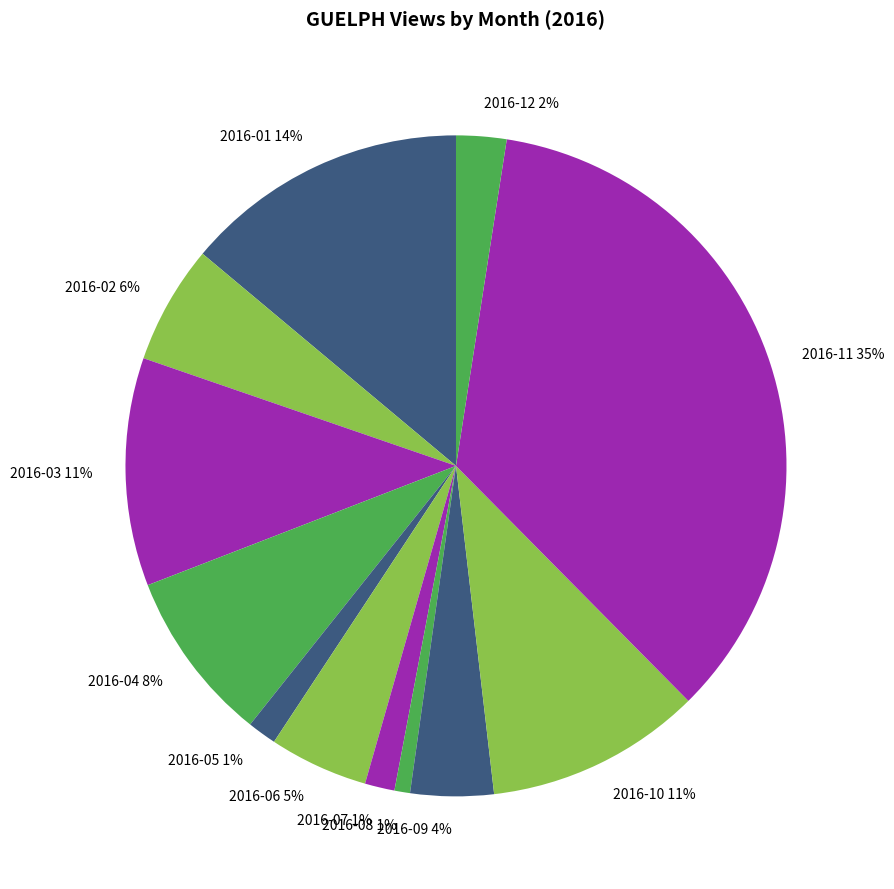

To the nearest percent, what is the average slice percentage?

8%